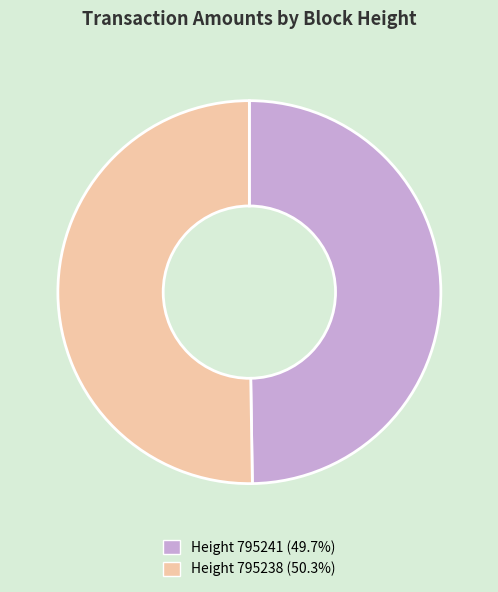

Is Height 795238 (50.3%) the majority of the pie?

Yes